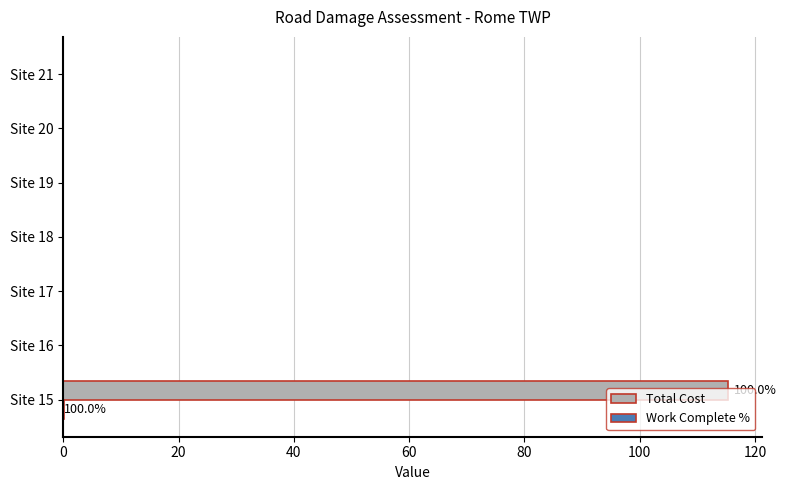

How many data points does each series have?

7